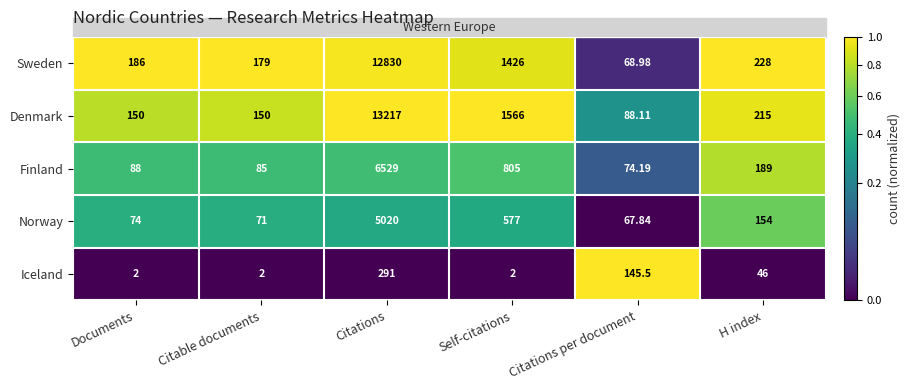

Rank the series by their maximum value, from highest to lowest.

Denmark, Sweden, Finland, Norway, Iceland